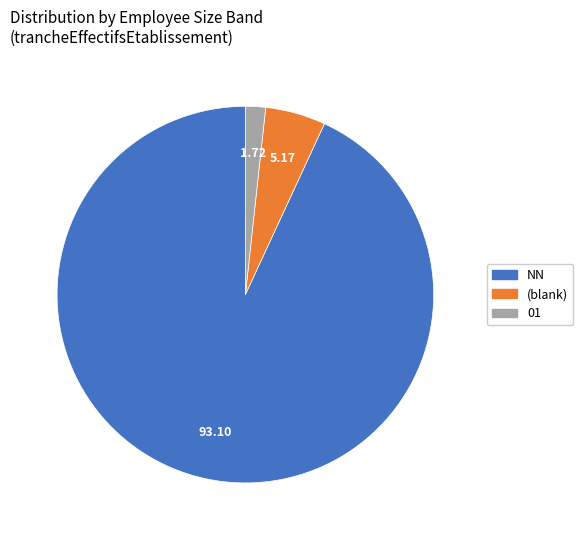

Is there any slice that represents more than half of the pie?

Yes